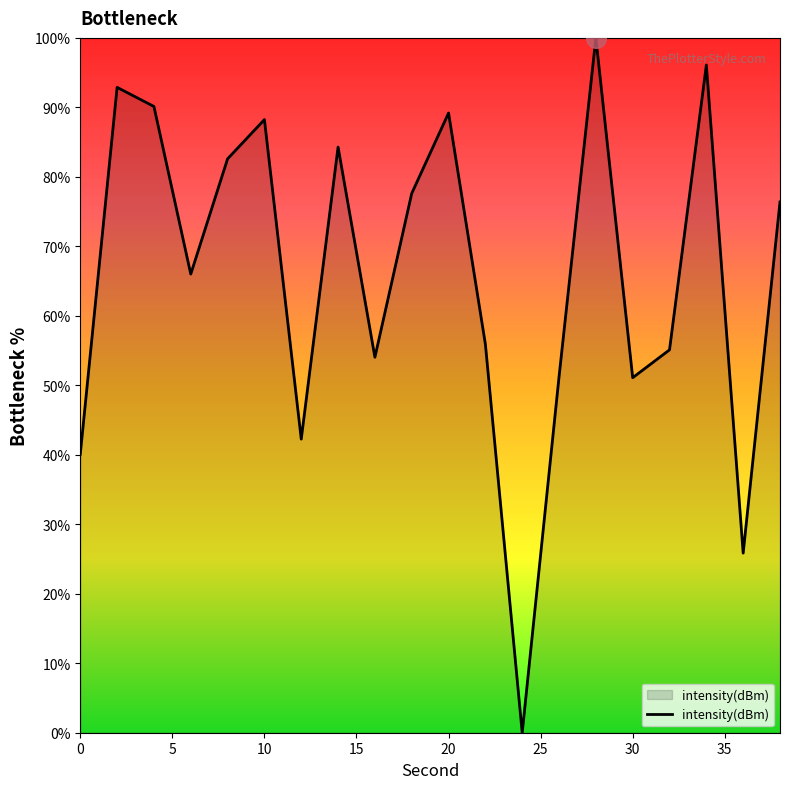

What is the difference between the maximum and minimum values?

100.0